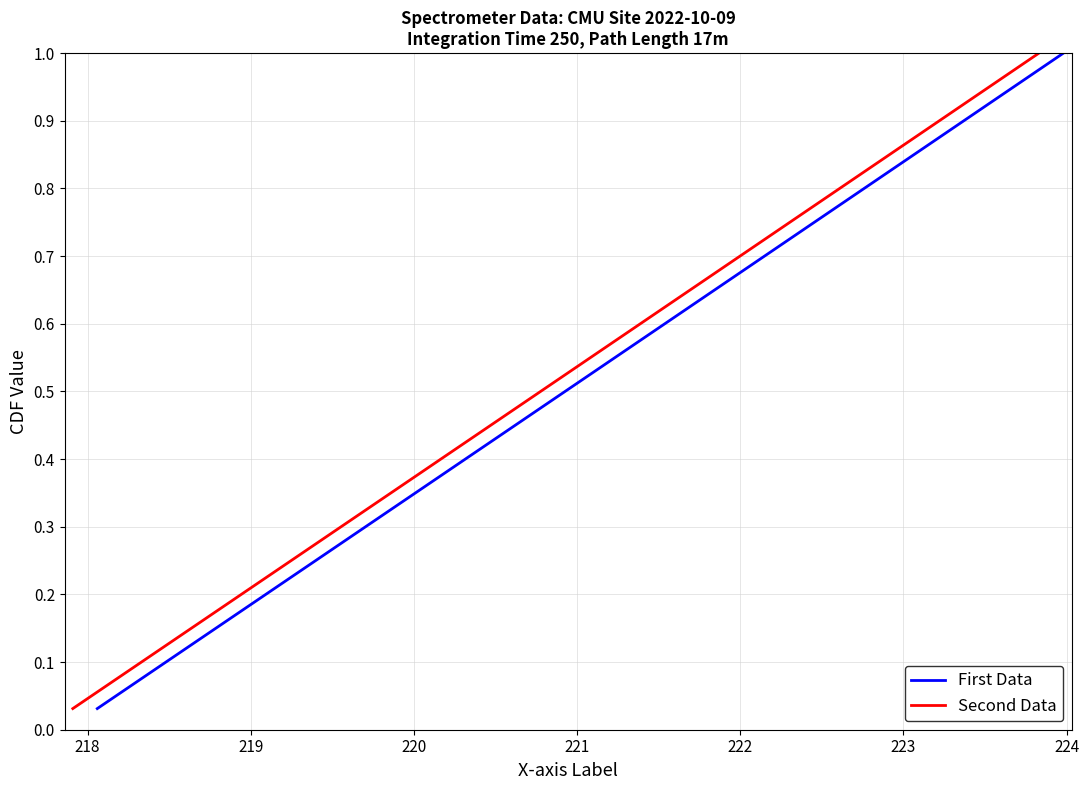

What is the maximum value for Second Data?

1.0